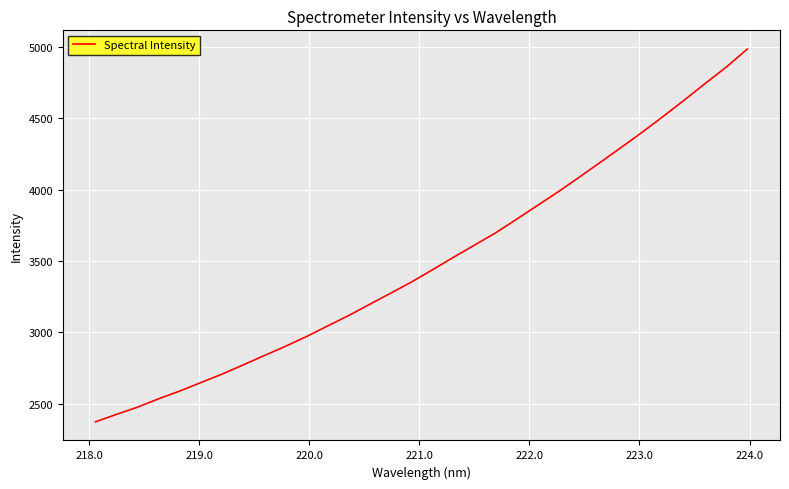

What is the smallest value displayed?

2374.5